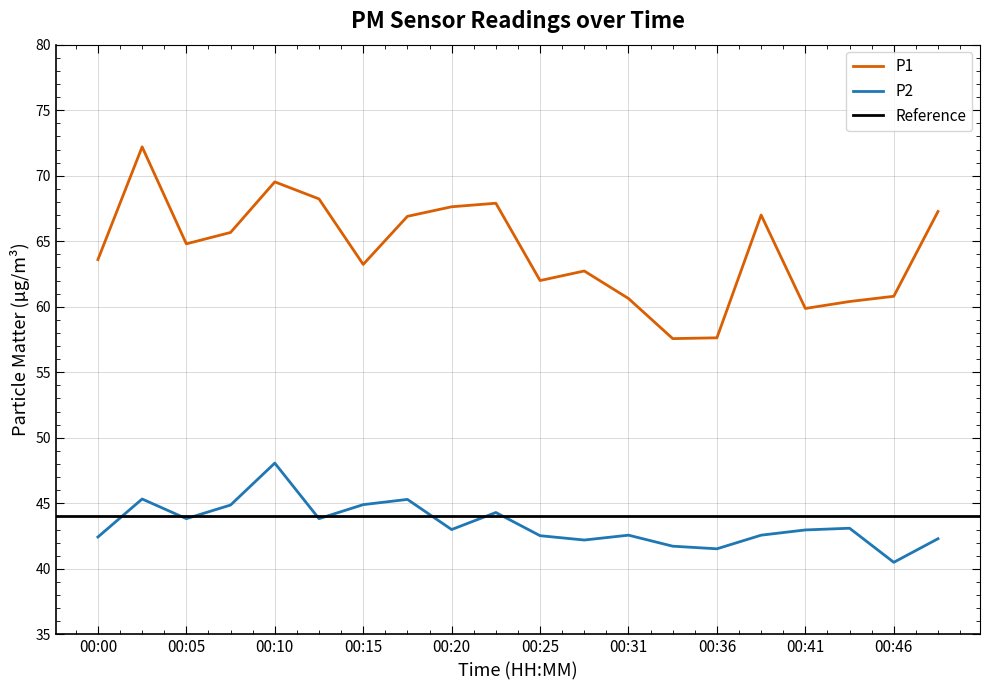

True or false: P2 and P1 intersect in this chart.

False